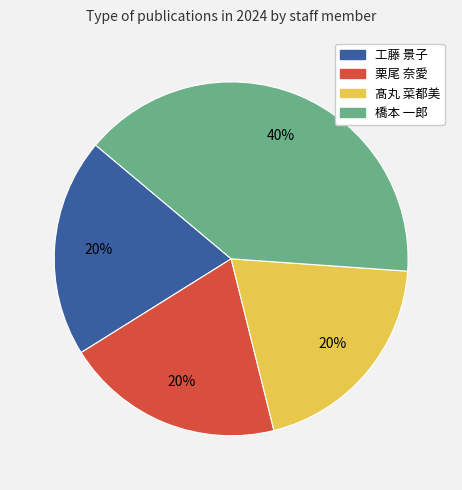

Do 栗尾 奈愛 and 工藤 景子 together represent more than half of the pie?

No